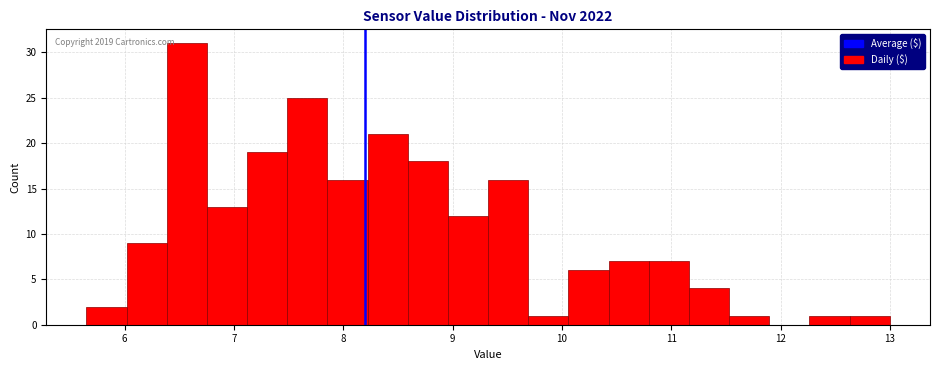

Around what value on the x-axis is the tallest bar? Give the approximate position of its centre, as read against the axis.

6.6